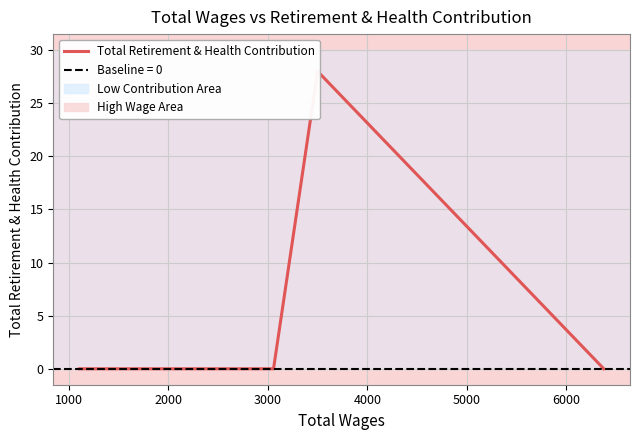

Reading left to right, transcribe all the data shown in this chart.

0	0	0	0	28	0